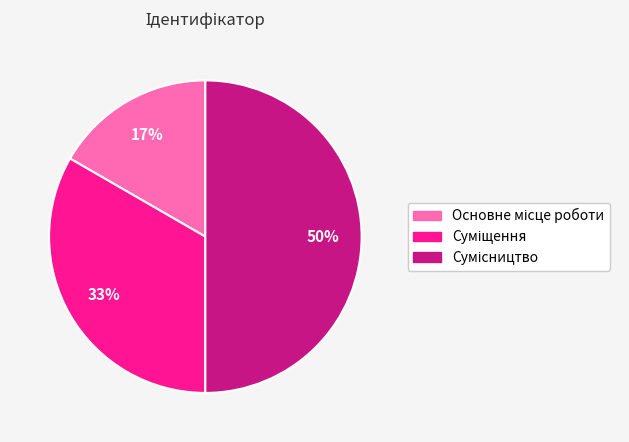

To the nearest percent, what is the difference between the largest and smallest slice percentages?

33%